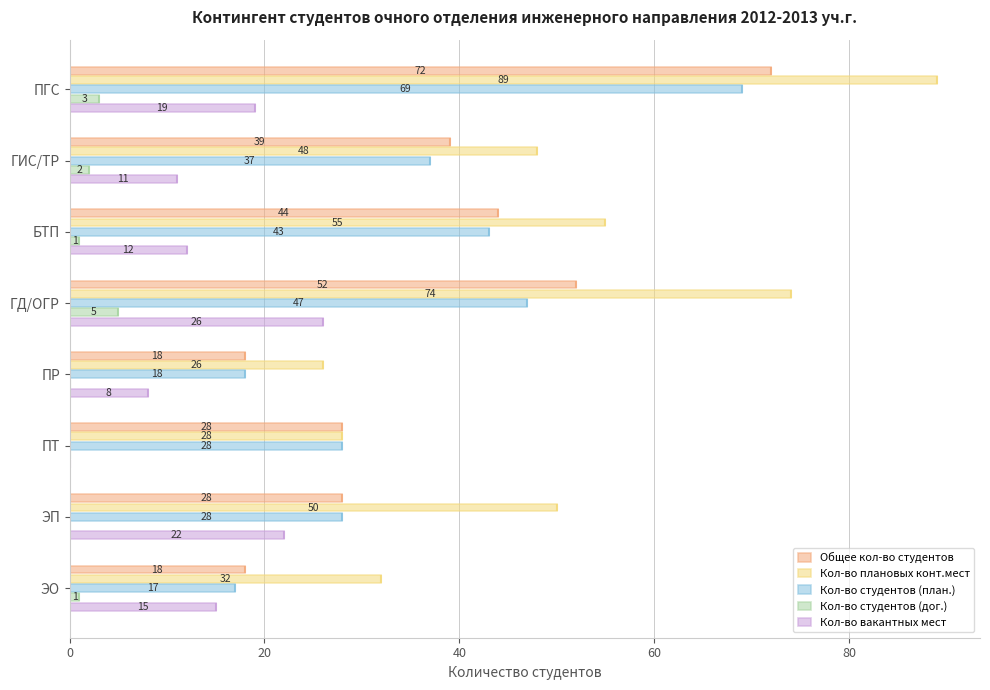

True or false: Кол-во студентов (план.) has a value of 80 at ГД/ОГР.

False